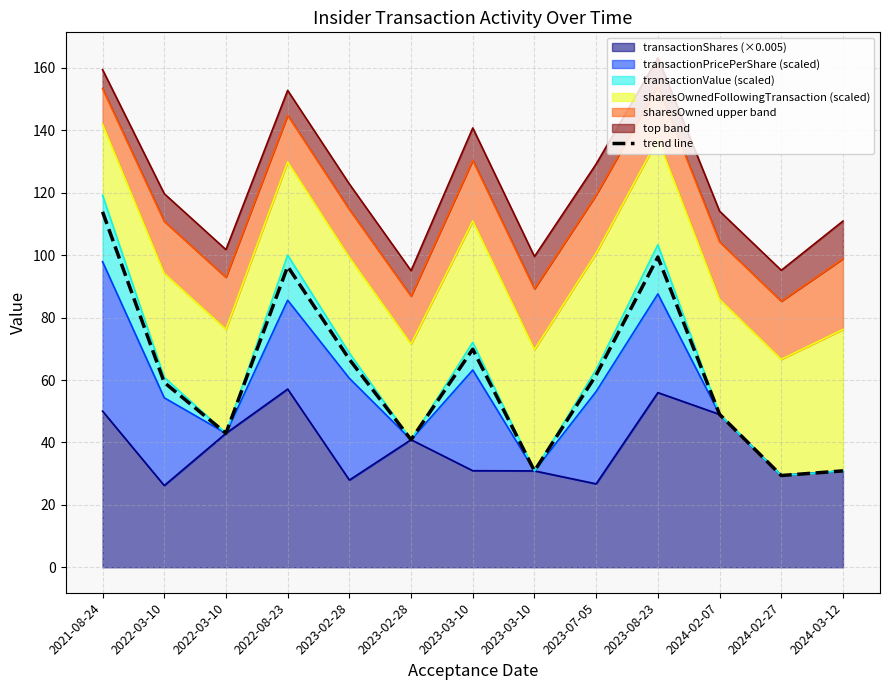

List the labels in order of value, largest first.

2021-08-24, 2023-08-23, 2022-08-23, 2023-03-10, 2023-02-28, 2023-07-05, 2022-03-10, 2024-02-07, 2022-03-10, 2023-02-28, 2024-03-12, 2023-03-10, 2024-02-27